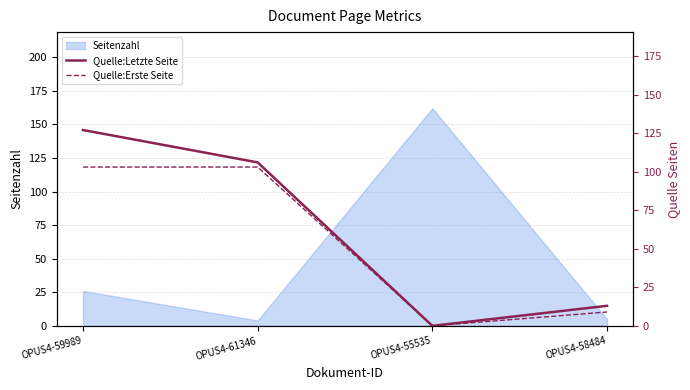

How many positive values does the Quelle:Letzte Seite series have?

3